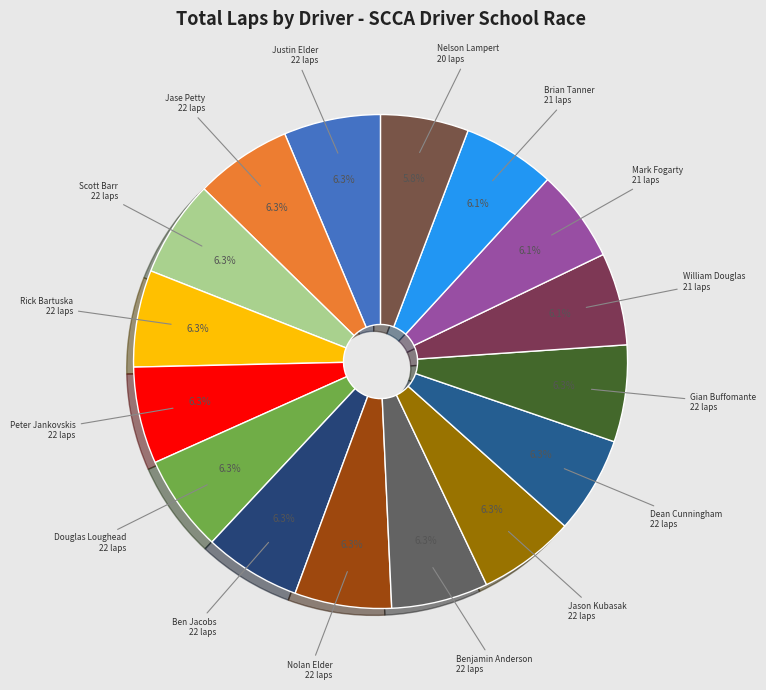

To the nearest percent, what is the average slice percentage?

6%